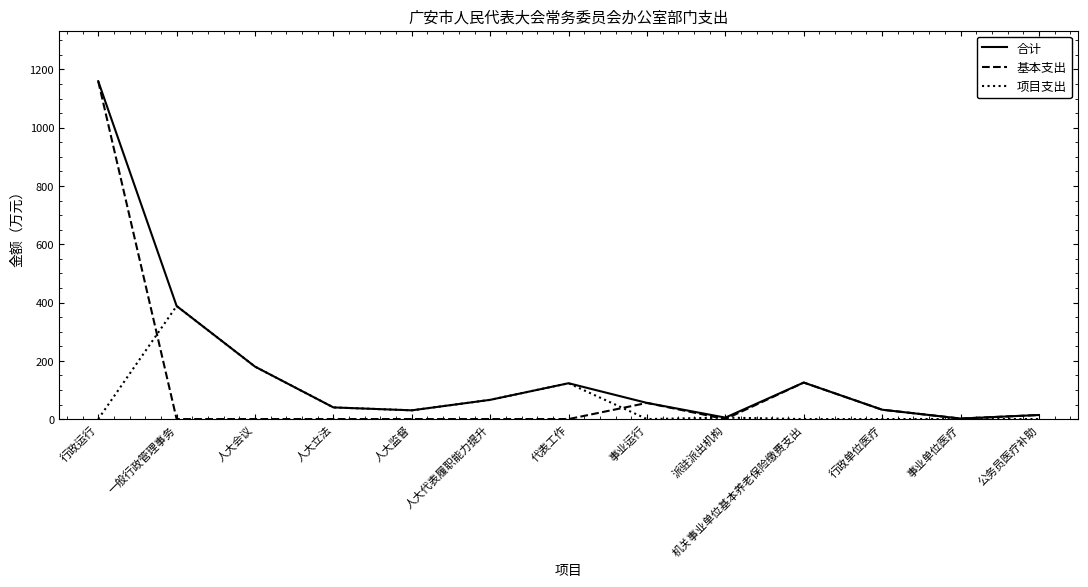

What is the difference between the 合计 values at 行政单位医疗 and 公务员医疗补助?

18.2